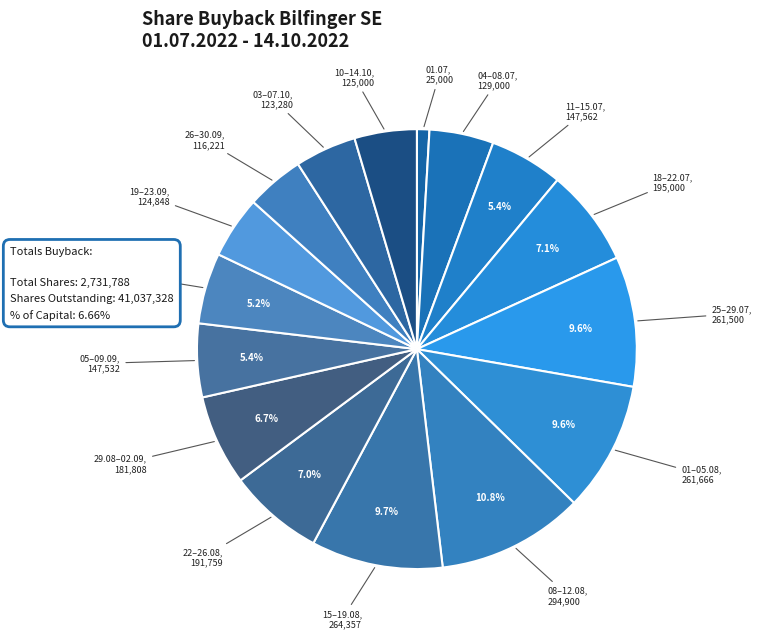

Which category has the biggest portion of the pie?

08.08.2022 - 12.08.2022